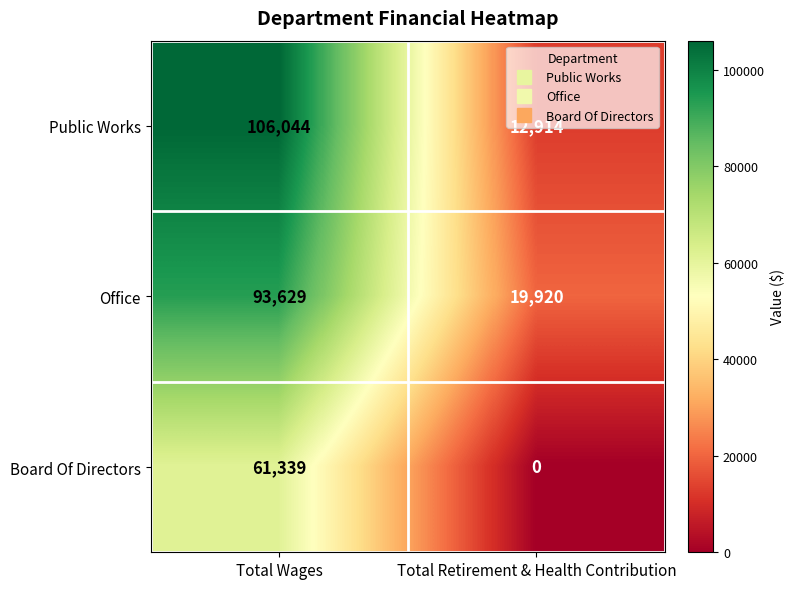

What is the difference between the Public Works values at Total Retirement & Health Contribution and Total Wages?

93130